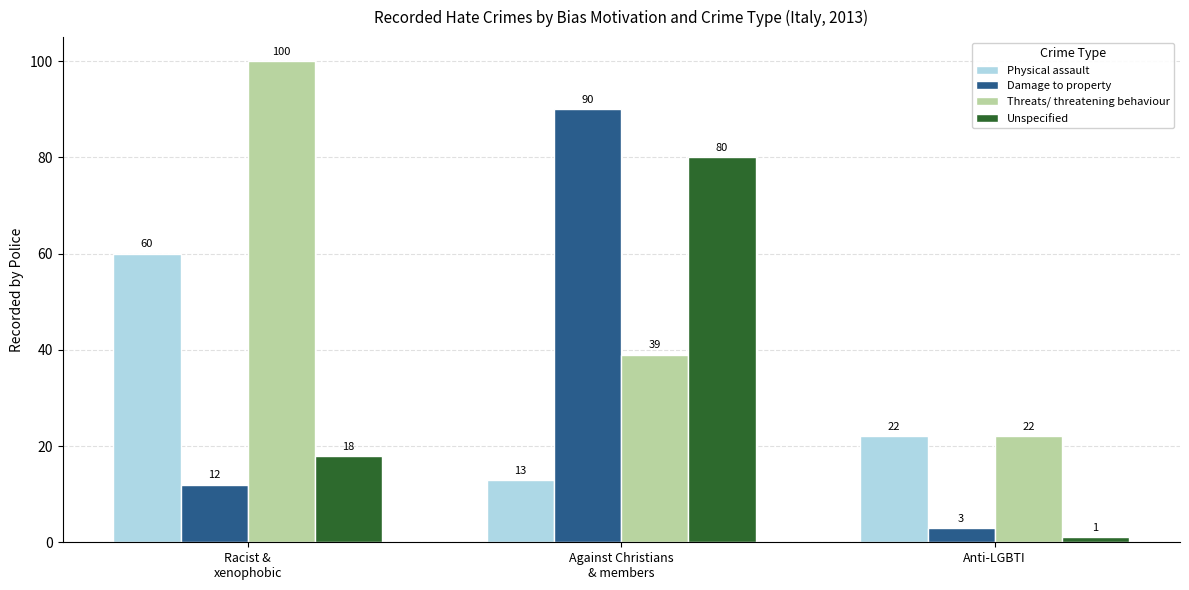

The Damage to property series shows 3 at Anti-LGBTI. True or false?

True